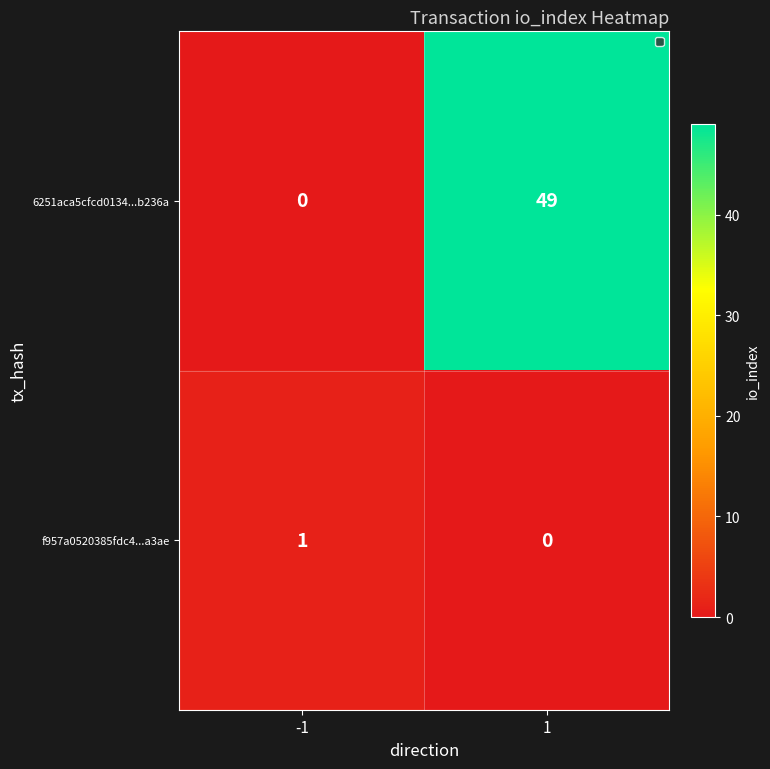

True or false: 6251aca5cfcd0134...b236a has a value of 64 at 1.

False